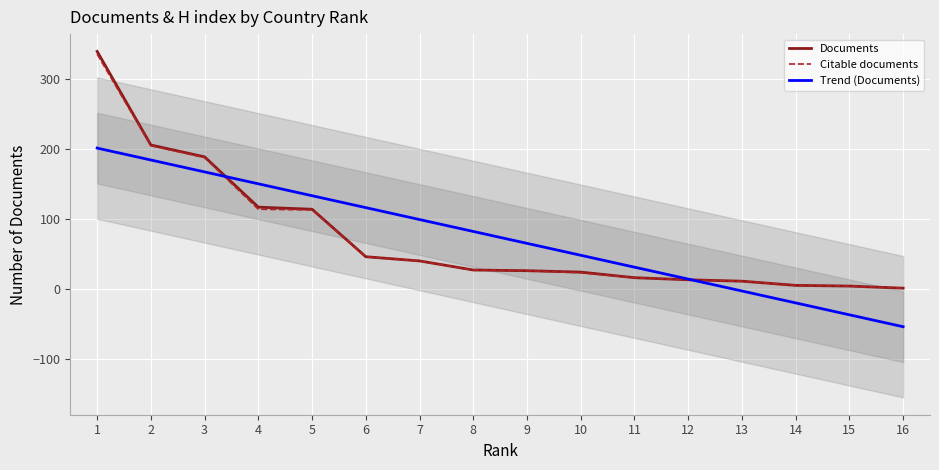

Reading right to left, extract all data points from this chart.

Documents: 16=1	15=4	14=5	13=11	12=13	11=16	10=24	9=26	8=27	7=40	6=46	5=114	4=117	3=189	2=206	1=340
Citable documents: 16=1	15=4	14=5	13=11	12=13	11=16	10=23	9=26	8=27	7=40	6=46	5=113	4=114	3=188	2=205	1=336